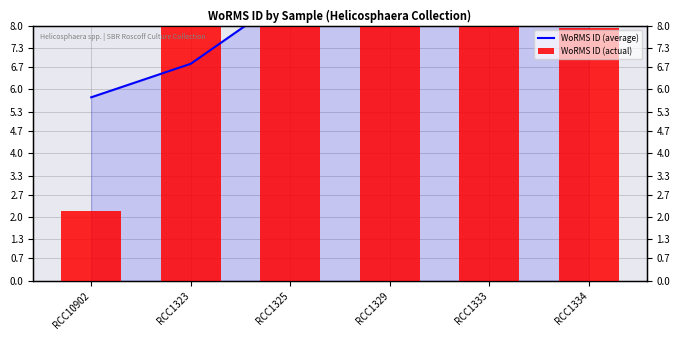

True or false: WoRMS ID (average) has a value of 10.3 at RCC1323.

False